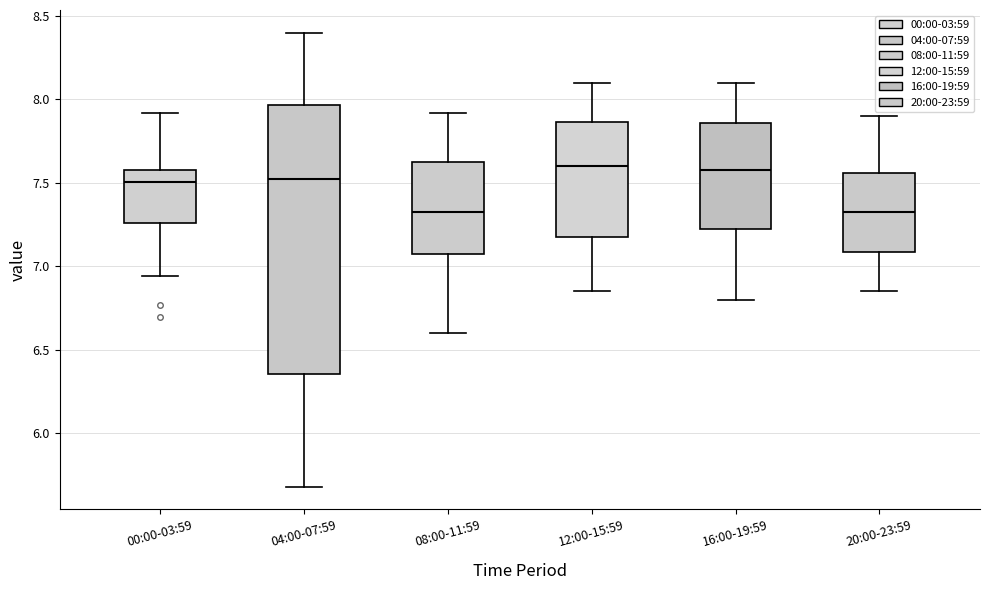

Reading left to right, transcribe this box plot: for each box, give where its median line is, the range the box spans, and where its two whiskers end, as read against the y-axis. The values are not printed on the chart, so give them approximately, as read against the axis.

00:00-03:59: median 7.50, box 7.25 to 7.60, whiskers 6.95 to 7.90
04:00-07:59: median 7.55, box 6.35 to 7.95, whiskers 5.70 to 8.40
08:00-11:59: median 7.35, box 7.10 to 7.65, whiskers 6.60 to 7.90
12:00-15:59: median 7.60, box 7.20 to 7.85, whiskers 6.85 to 8.10
16:00-19:59: median 7.60, box 7.25 to 7.85, whiskers 6.80 to 8.10
20:00-23:59: median 7.35, box 7.10 to 7.55, whiskers 6.85 to 7.90